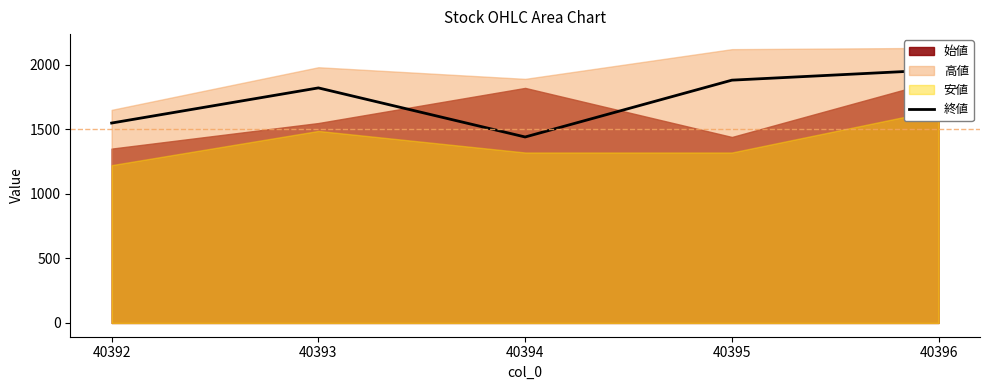

At which label does the data first exceed 1820?

40395